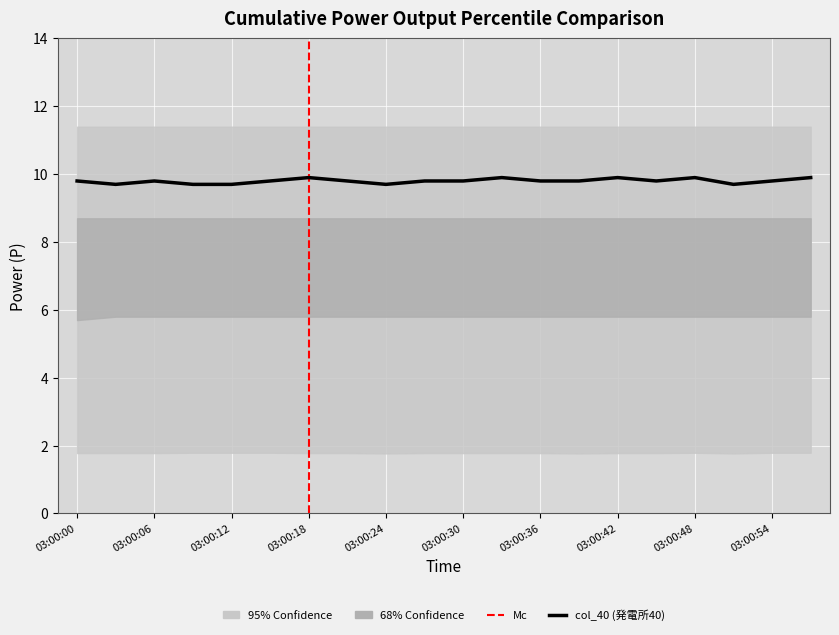

What is the average value of the col_40 series?

9.8